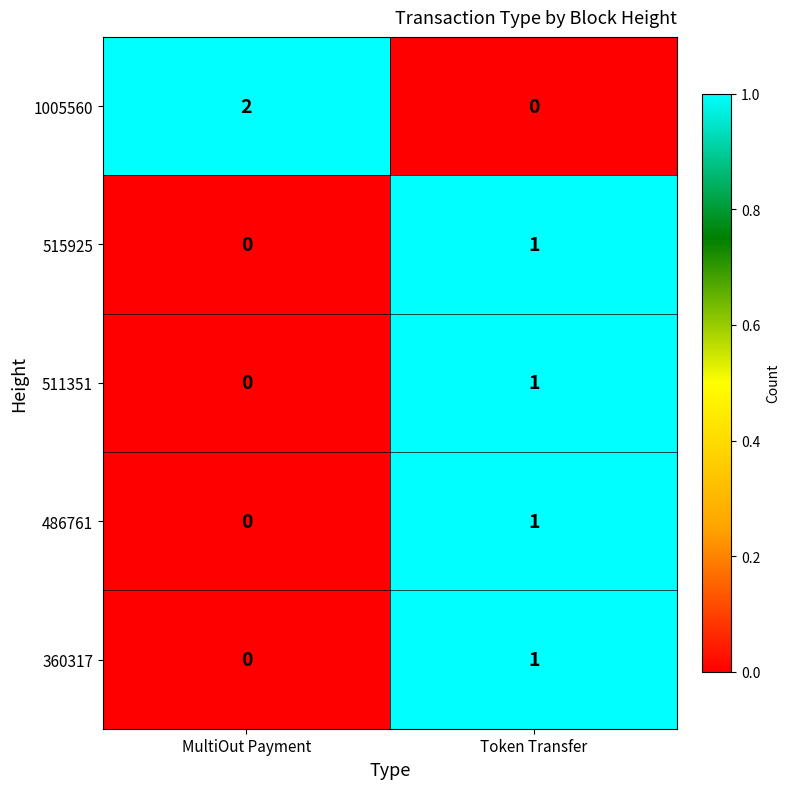

Reading left to right, extract all data points from this chart.

1005560: MultiOut Payment=2	Token Transfer=0
515925: MultiOut Payment=0	Token Transfer=1
511351: MultiOut Payment=0	Token Transfer=1
486761: MultiOut Payment=0	Token Transfer=1
360317: MultiOut Payment=0	Token Transfer=1